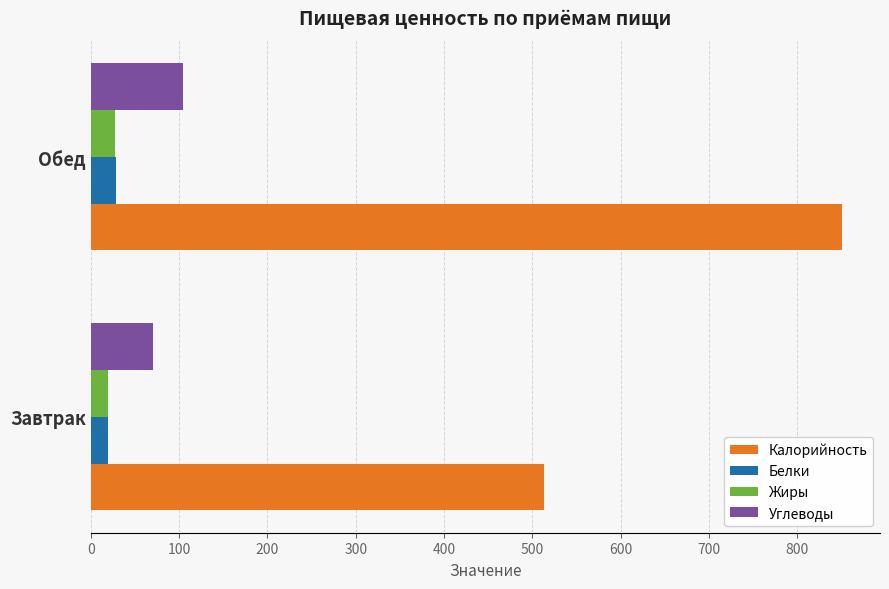

At which category does the chart reach its peak across all series?

Обед